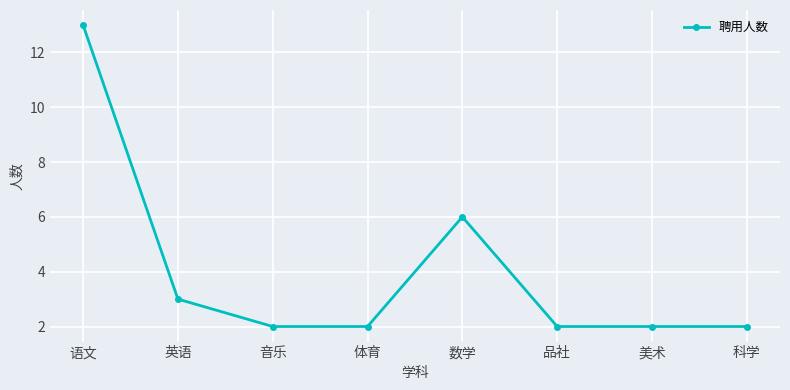

The value at 数学 is 6. True or false?

True